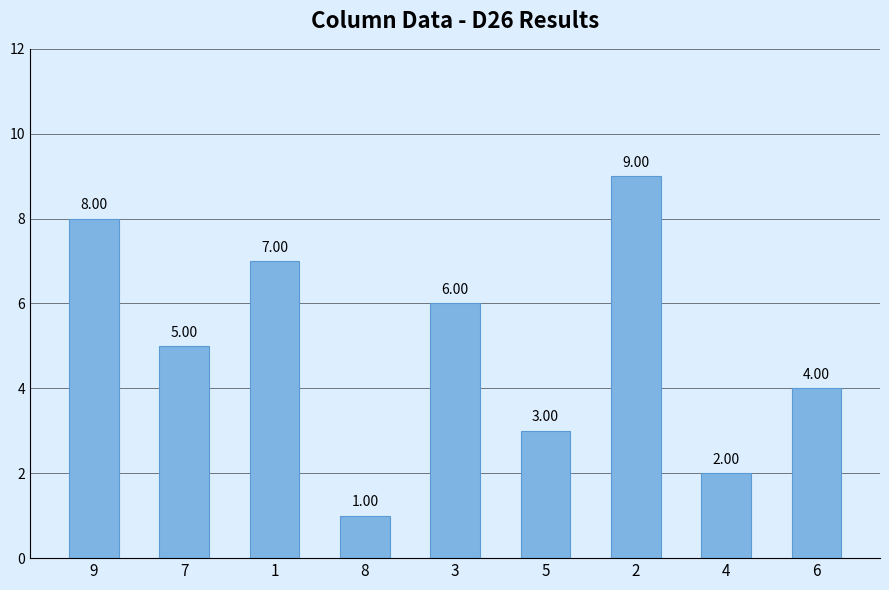

How many categories are shown in the chart?

9